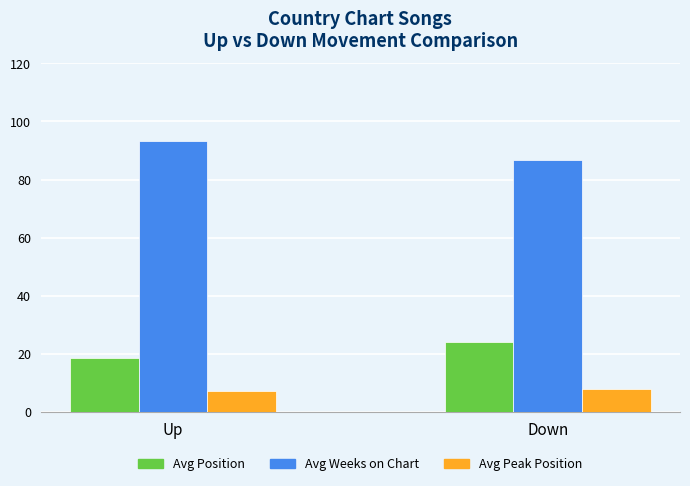

Which label corresponds to the largest value in the chart?

Up